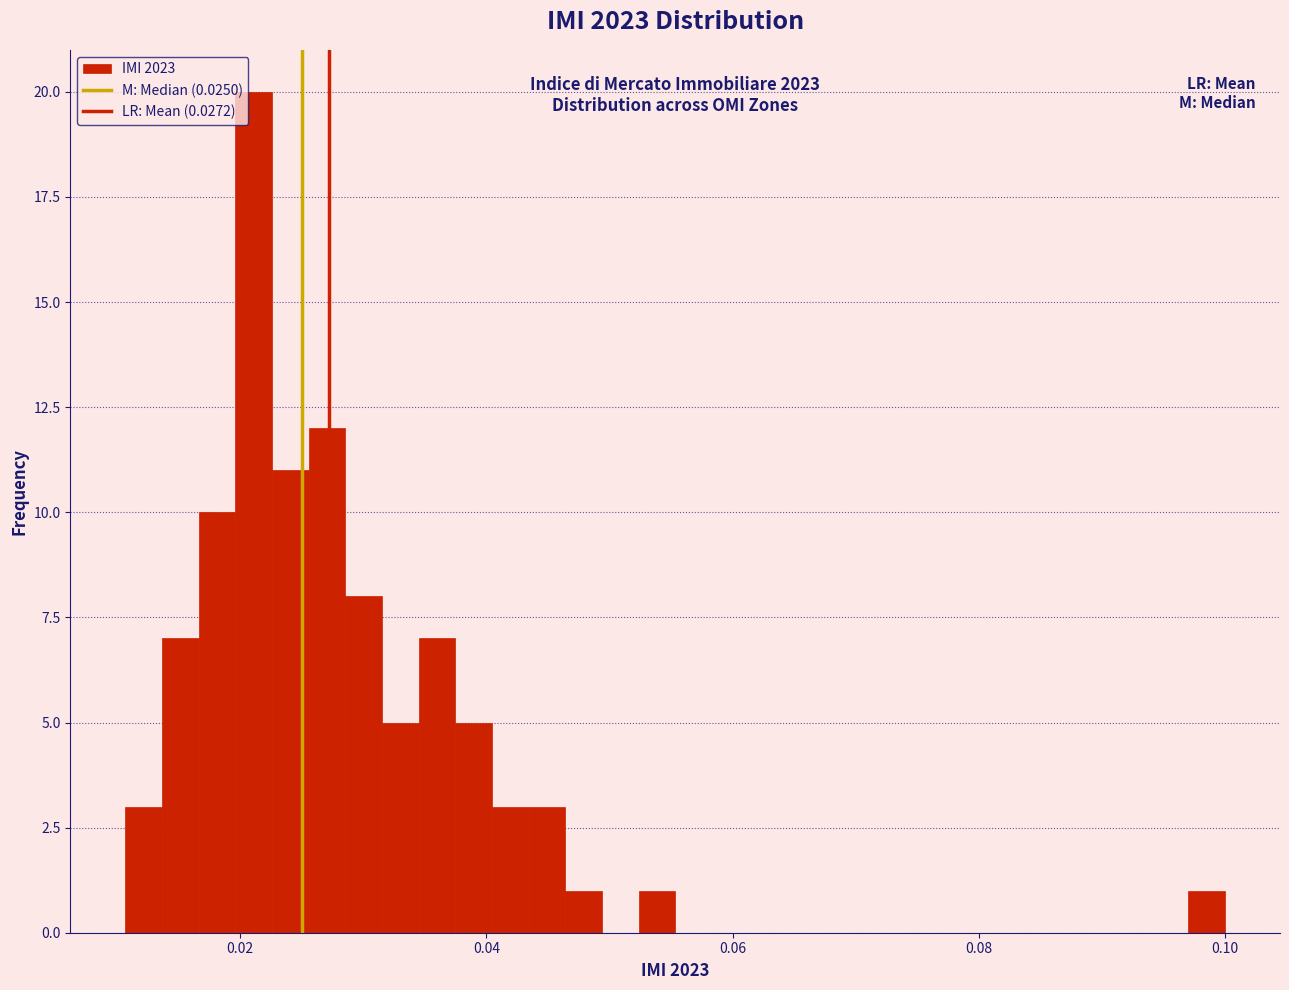

Around what value on the x-axis is the tallest bar? Give the approximate position of its centre, as read against the axis.

0.022